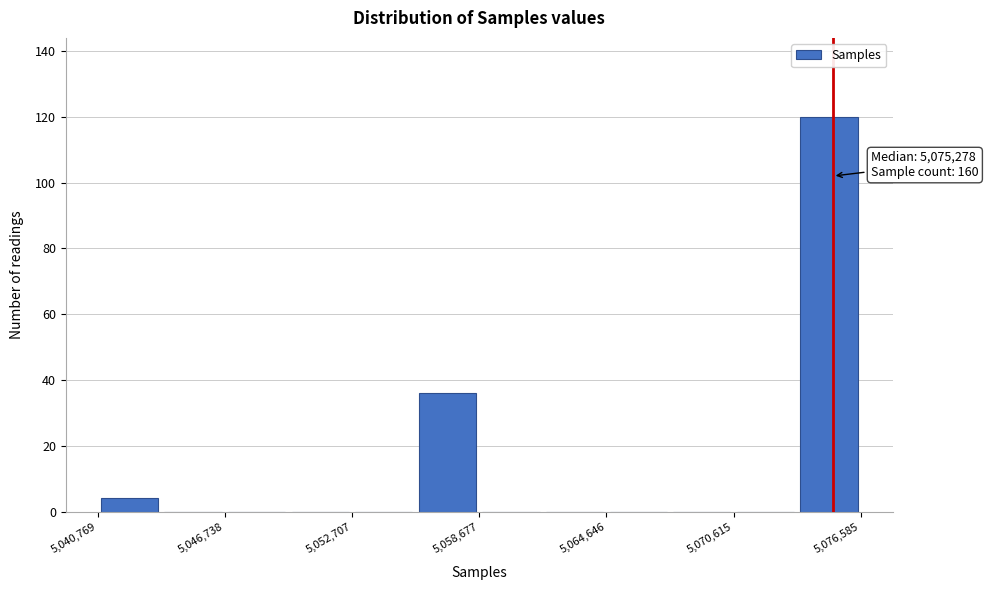

Around what value on the x-axis is the tallest bar? Give the approximate position of its centre, as read against the axis.

5075000